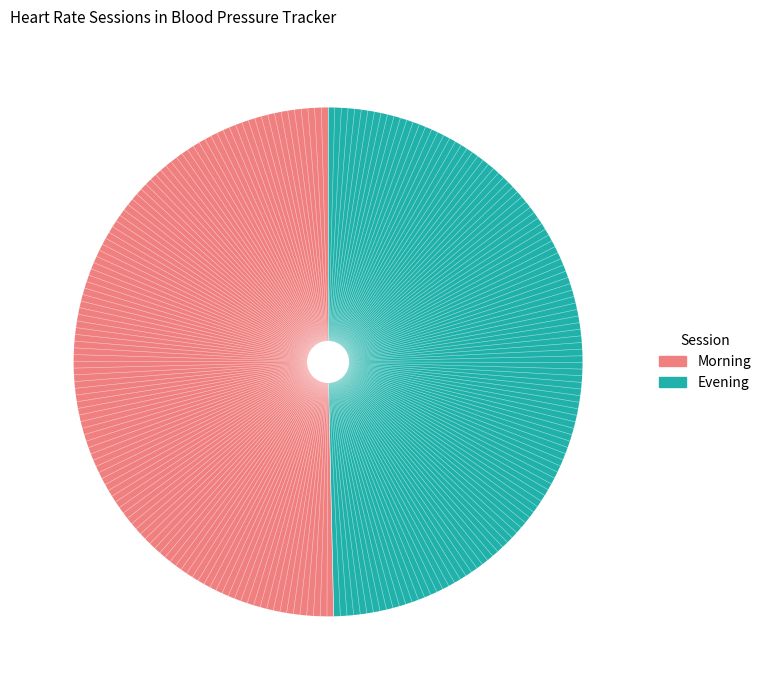

Is there a majority slice in this chart?

Yes